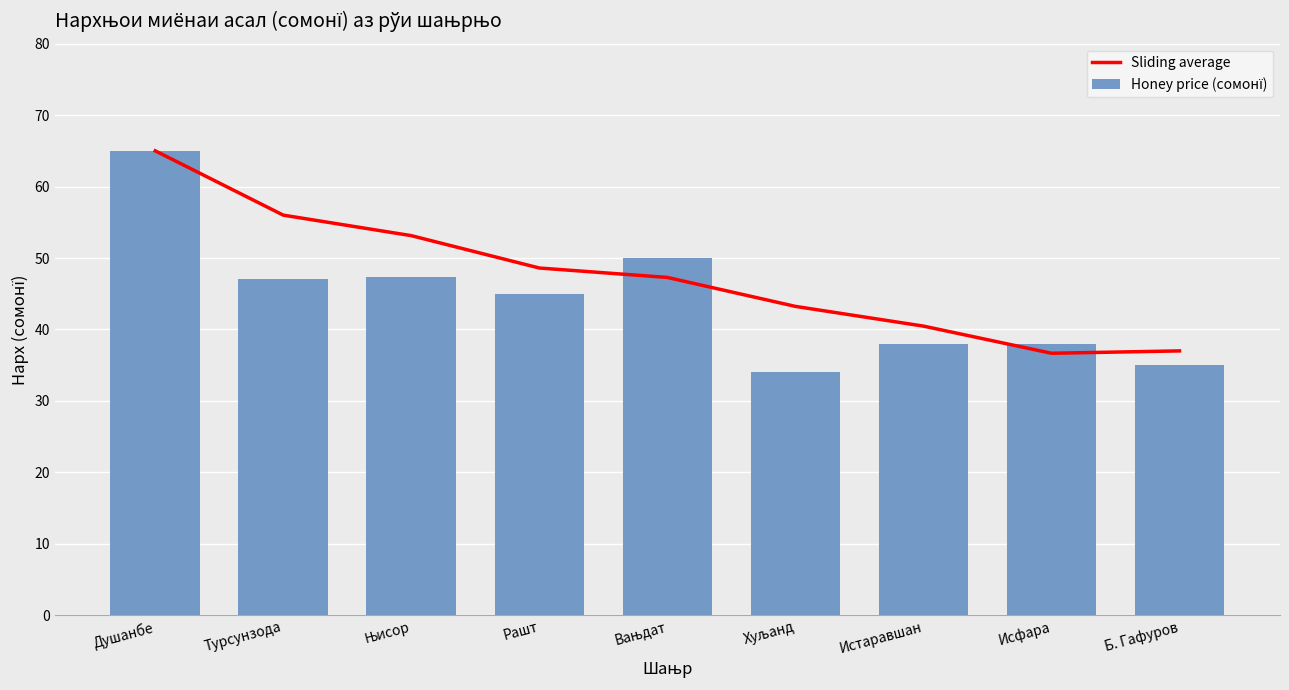

What is the difference between the Honey price (сомонї) values at Хуљанд and Њисор?

13.4